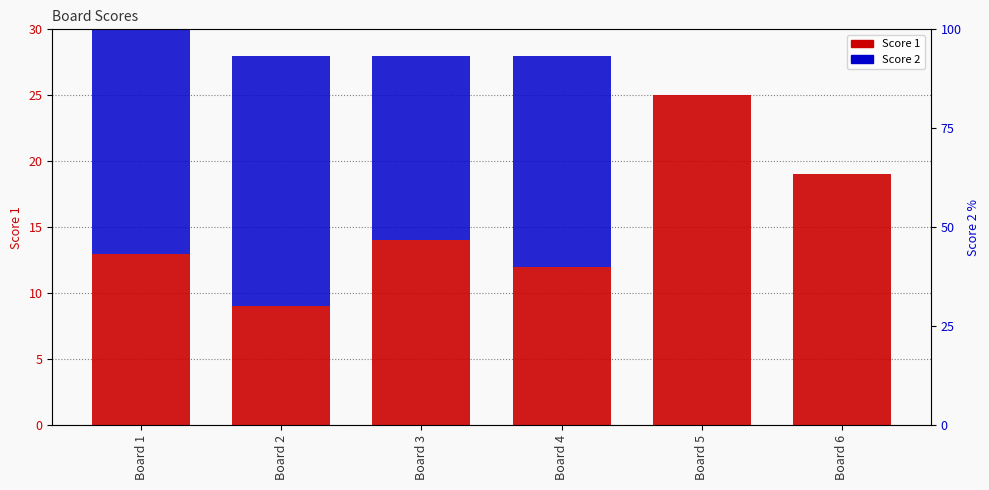

Is the value of Score 2 at Board 3 greater than the value of Score 1 at Board 1?

Yes